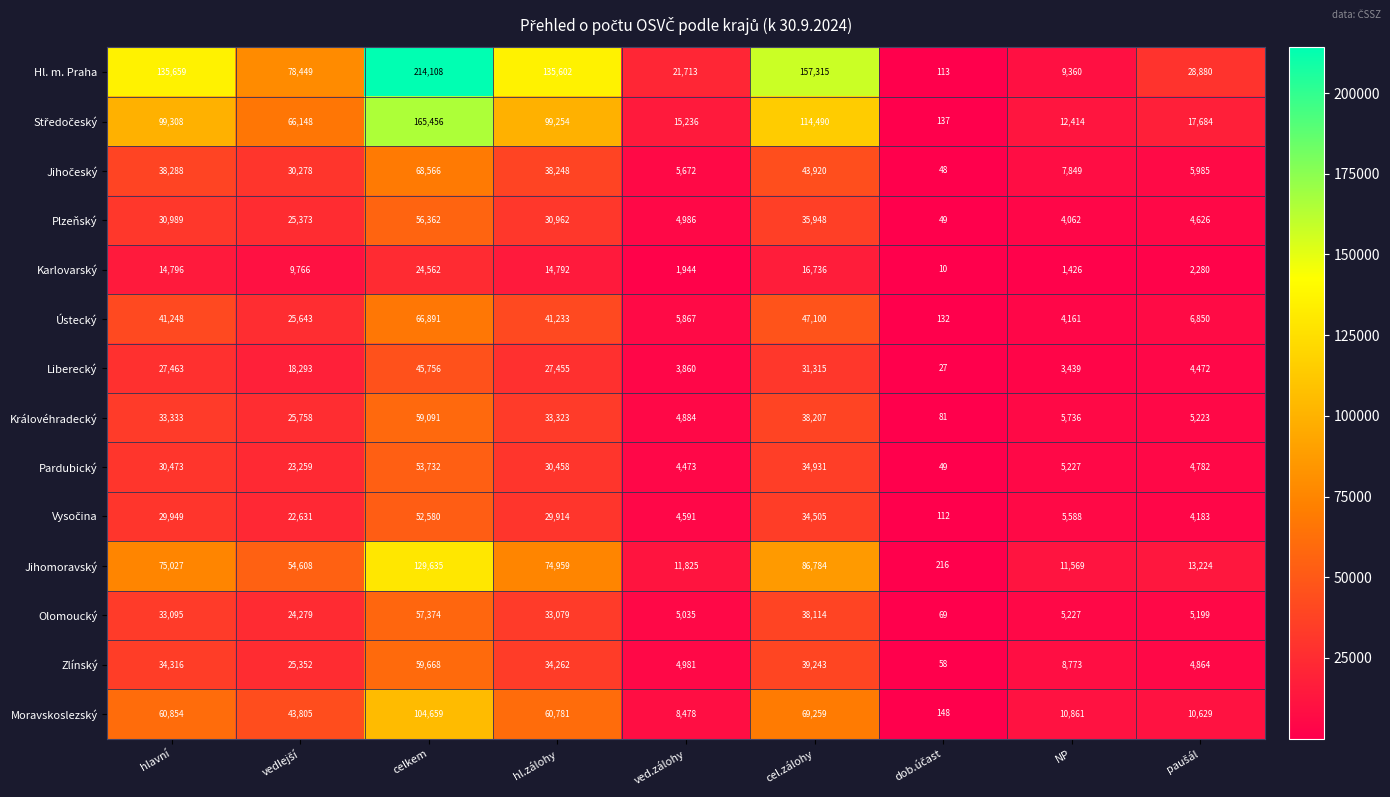

Which series changed the most between cel.zálohy and NP?

Hl. m. Praha